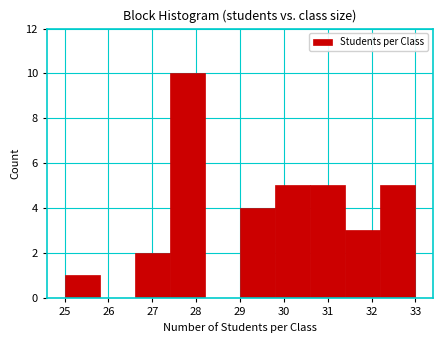

What is the height of the bar covering 26.6 to 27.4 on the x-axis? The values are not printed on the chart, so give them approximately, as read against the axis.

2